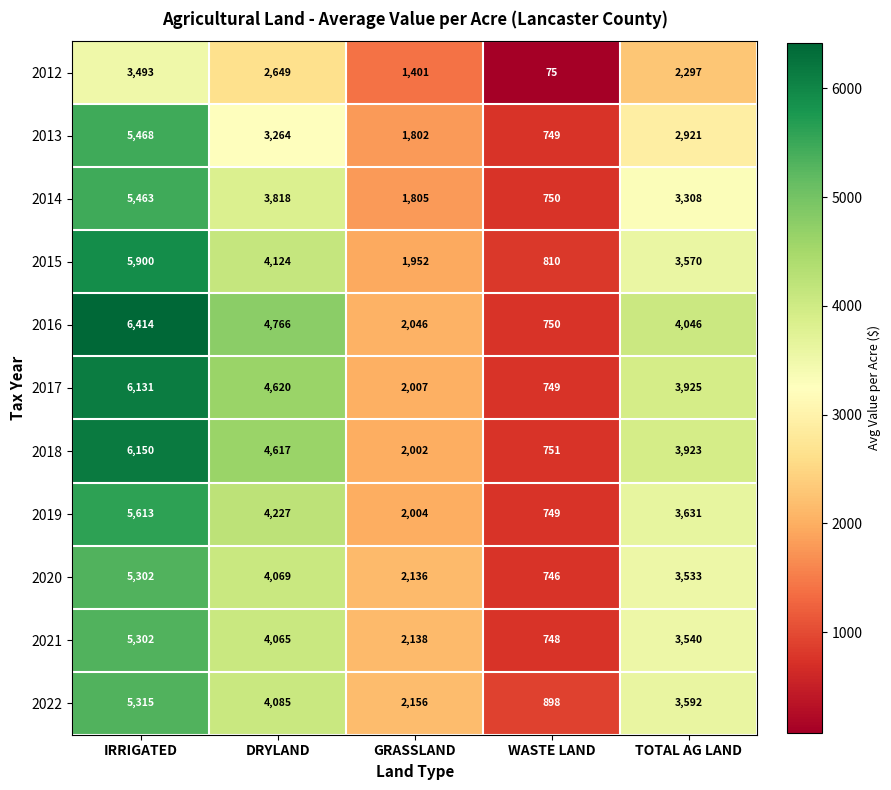

Which series changed the most between IRRIGATED and TOTAL AG LAND?

2013